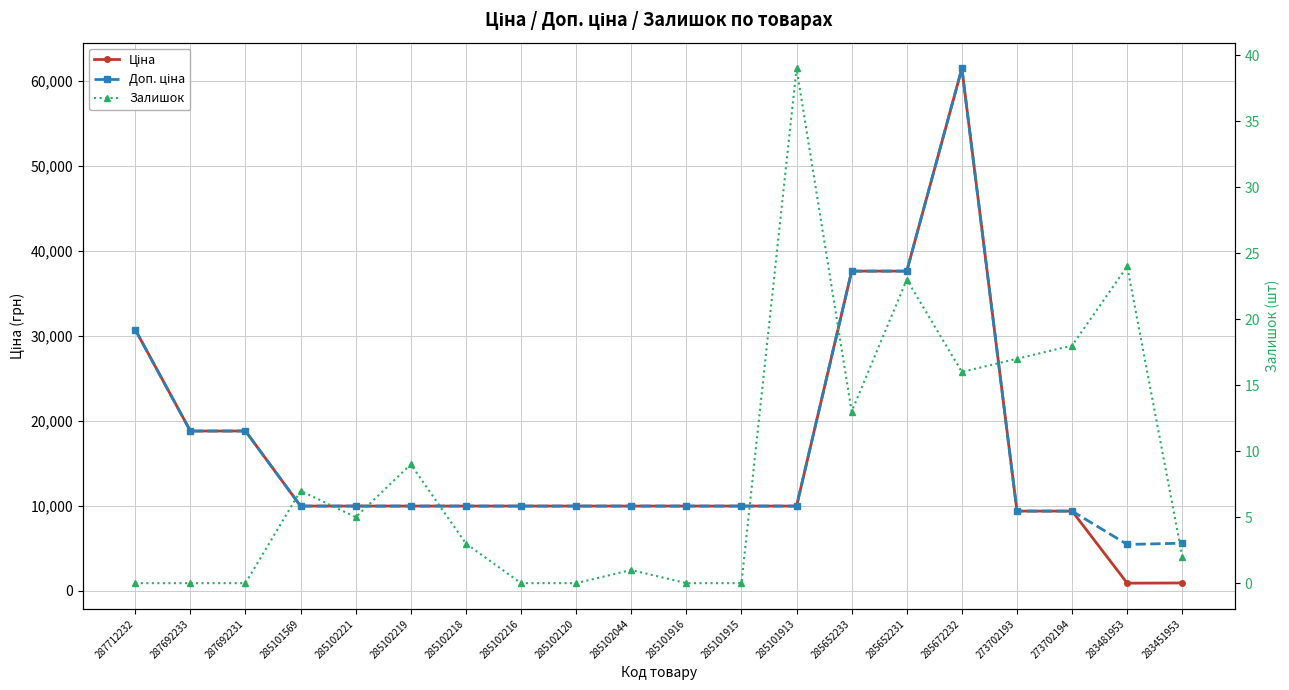

What is the sum of the Доп. ціна values at 287692233 and 287692231?

37593.6